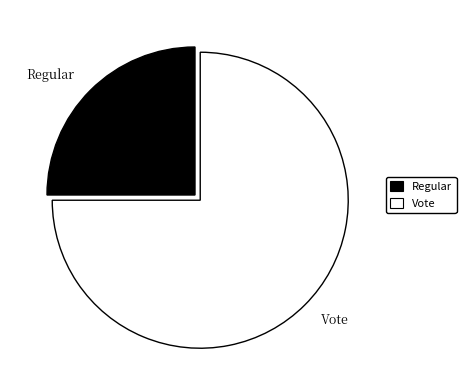

Rank the categories by value from lowest to highest.

Regular, Vote